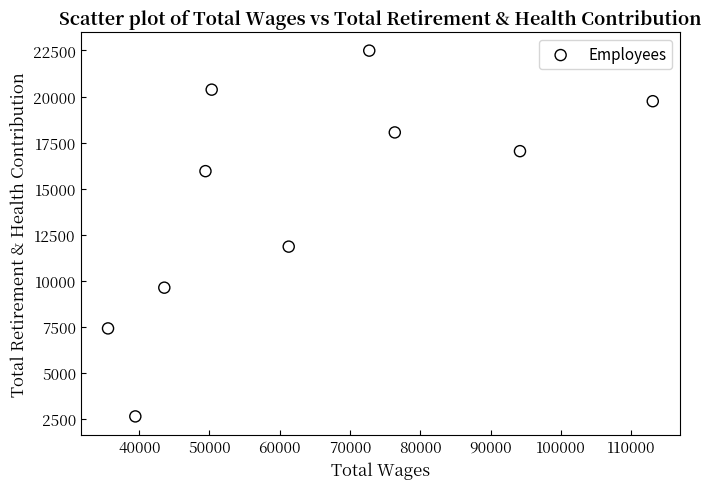

What is the range of X values (max minus min)?

77534